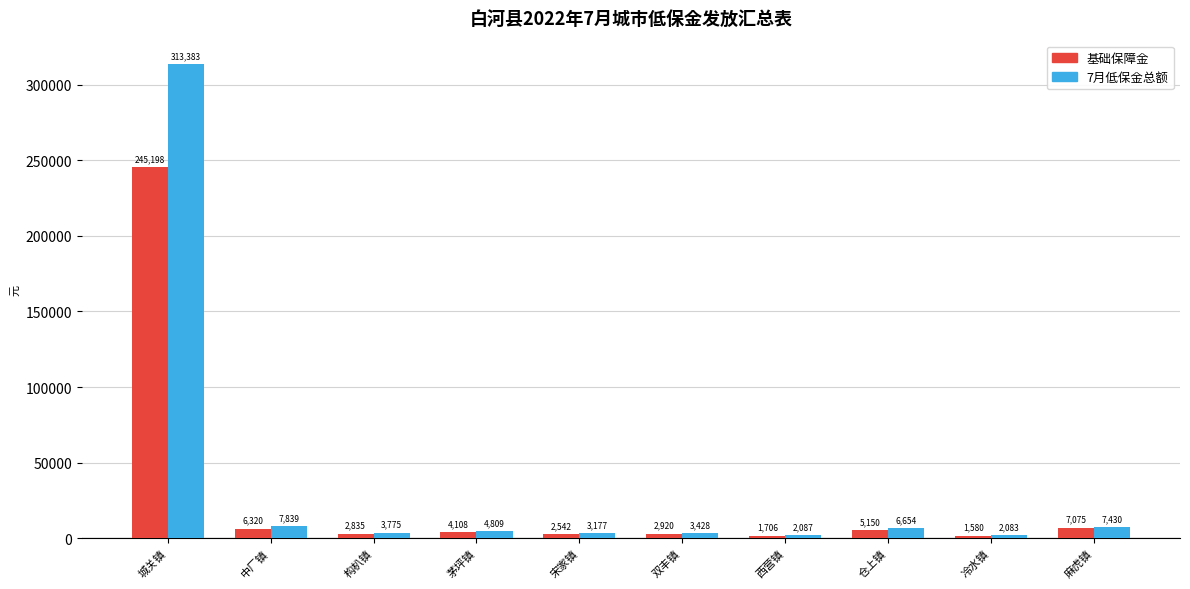

What is the average value of the 基础保障金 series?

27943